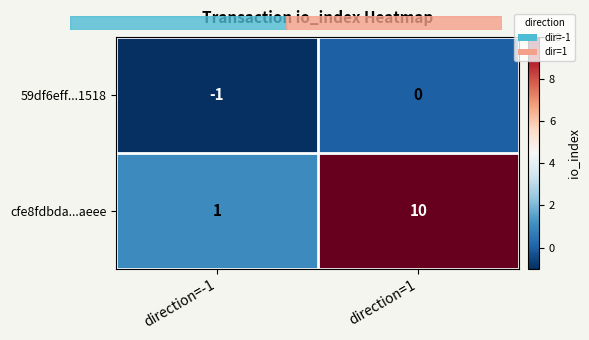

What is the total value across all series at direction=1?

10